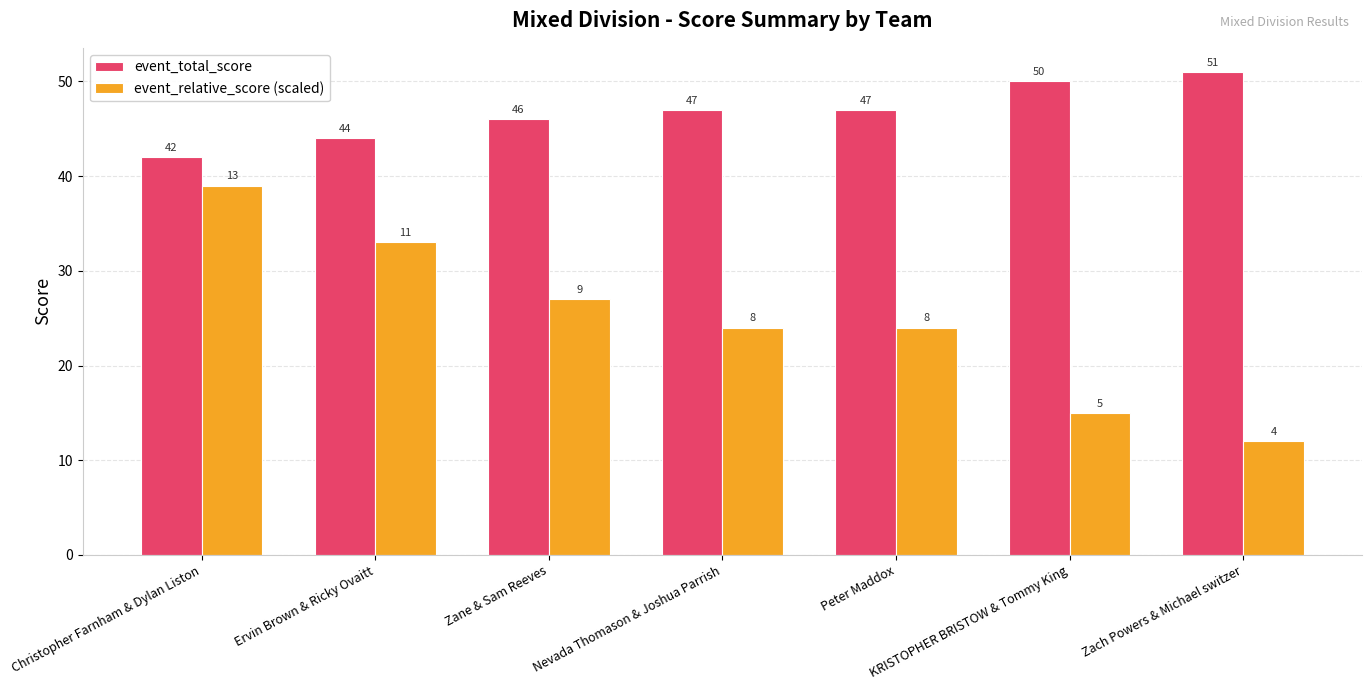

What is the minimum value for event_total_score?

42